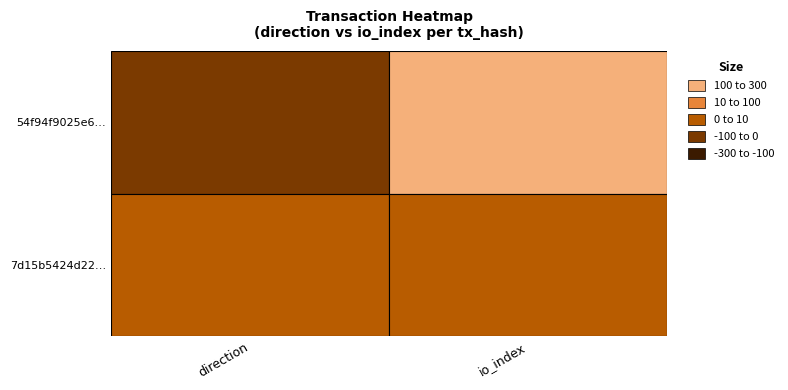

What is the difference between the 7d15b5424d2277fa9a5aeaa5224b05f0bb62e73 values at 1 and 0?

1